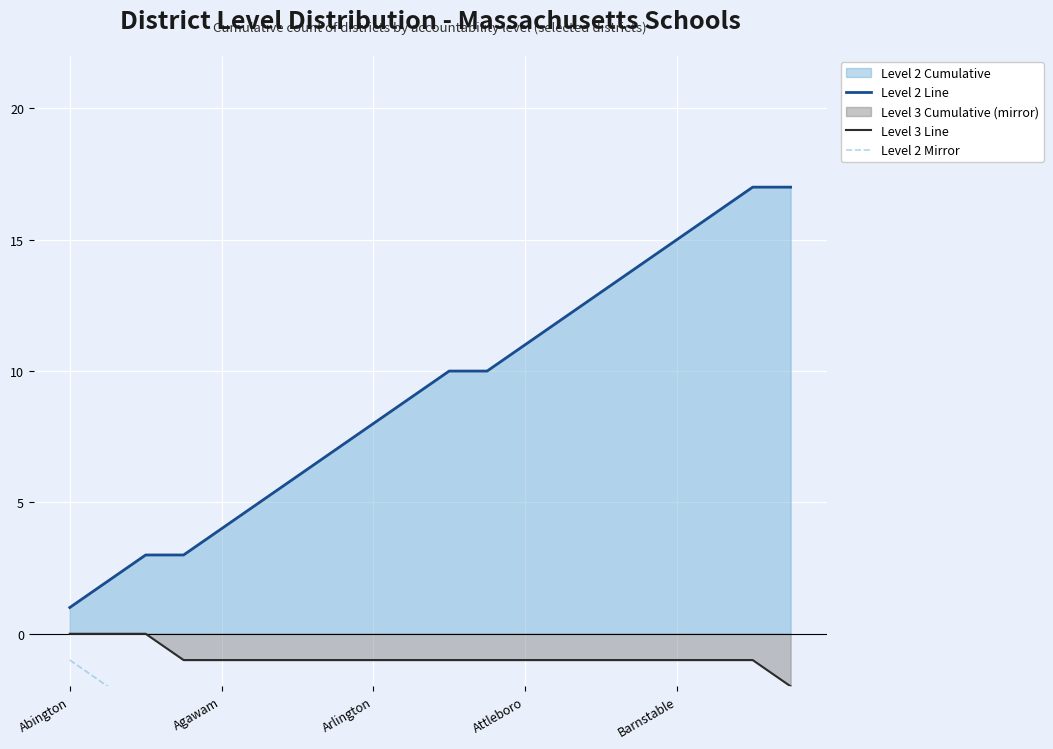

Count the number of categories in the chart.

20